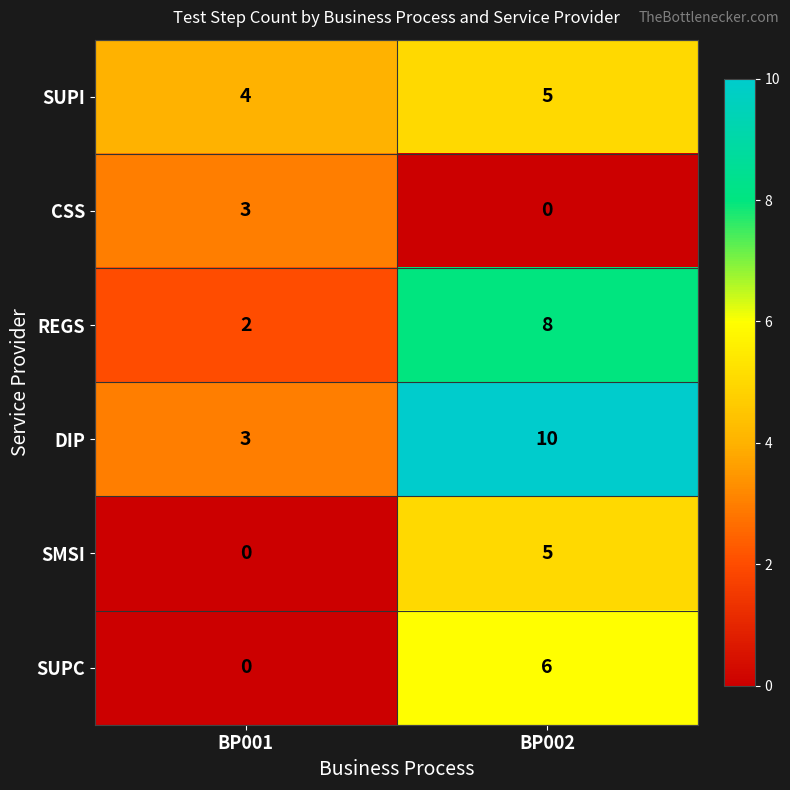

Is it true that SUPC equals 0 at BP001?

True